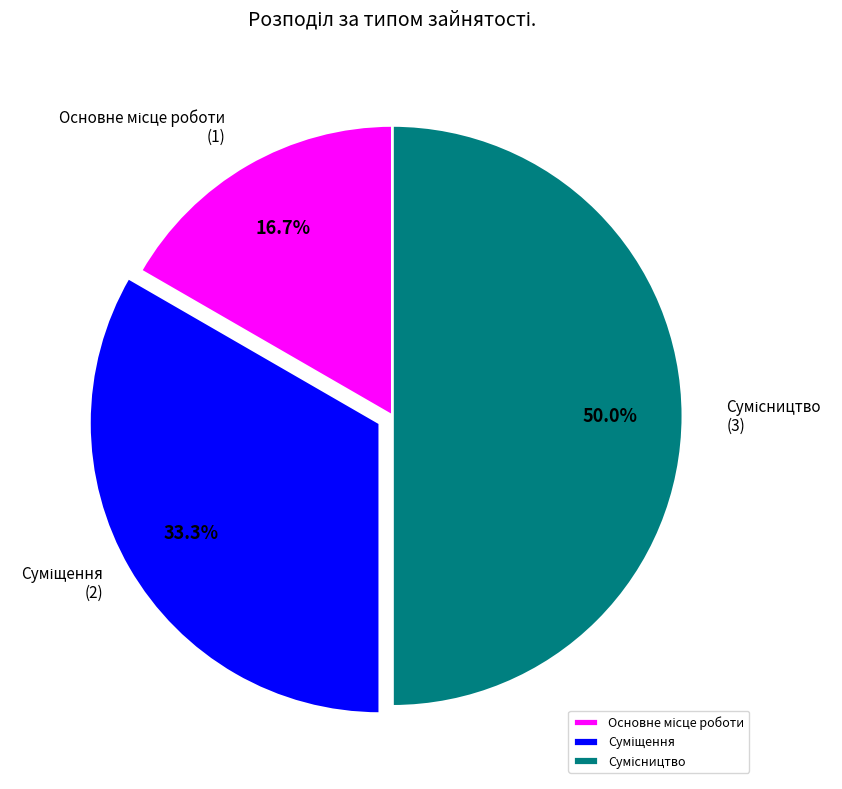

Do Суміщення and Сумісництво together represent more than half of the pie?

Yes